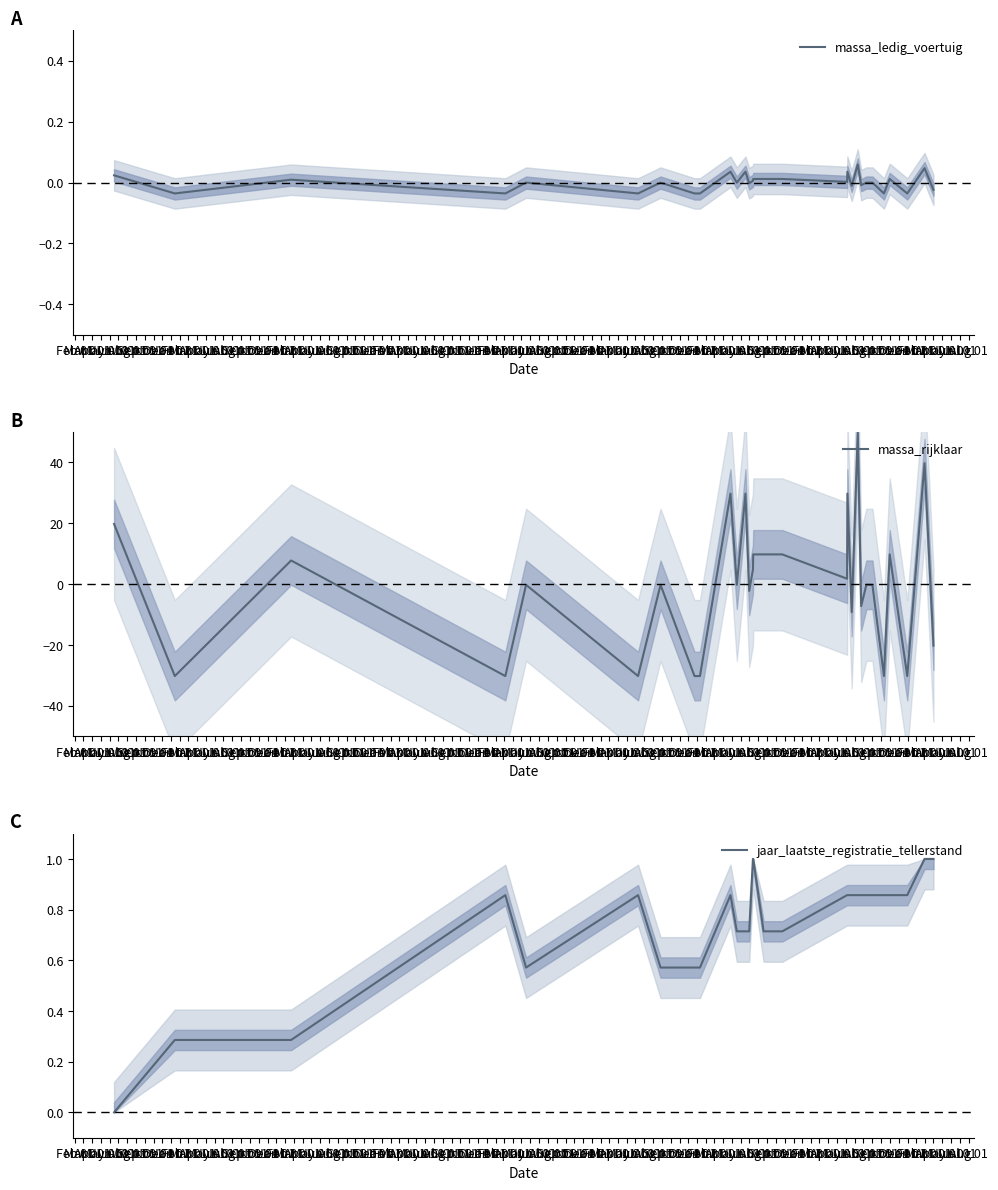

At which category does jaar_laatste_registratie_tellerstand reach its first local peak?

May 01